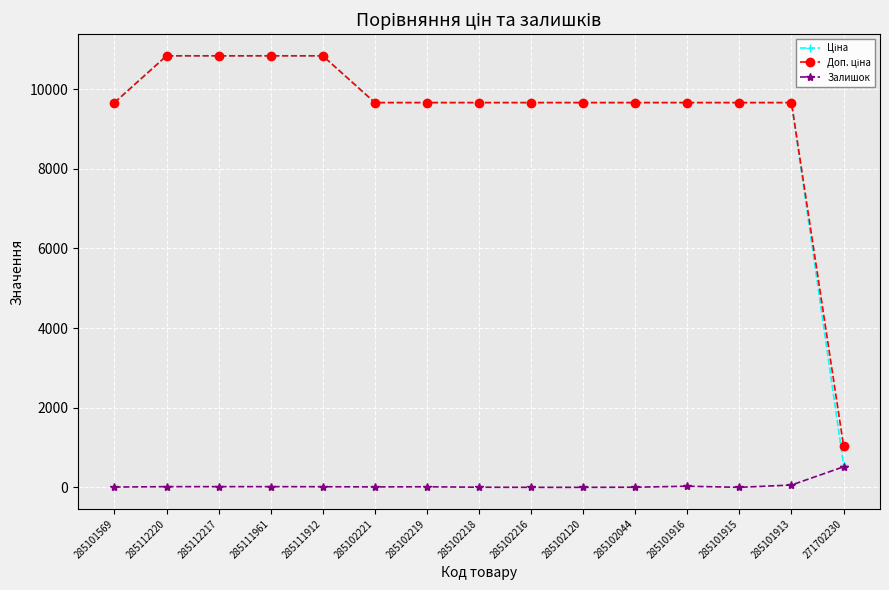

The Залишок series shows 15.0 at 285111912. True or false?

True